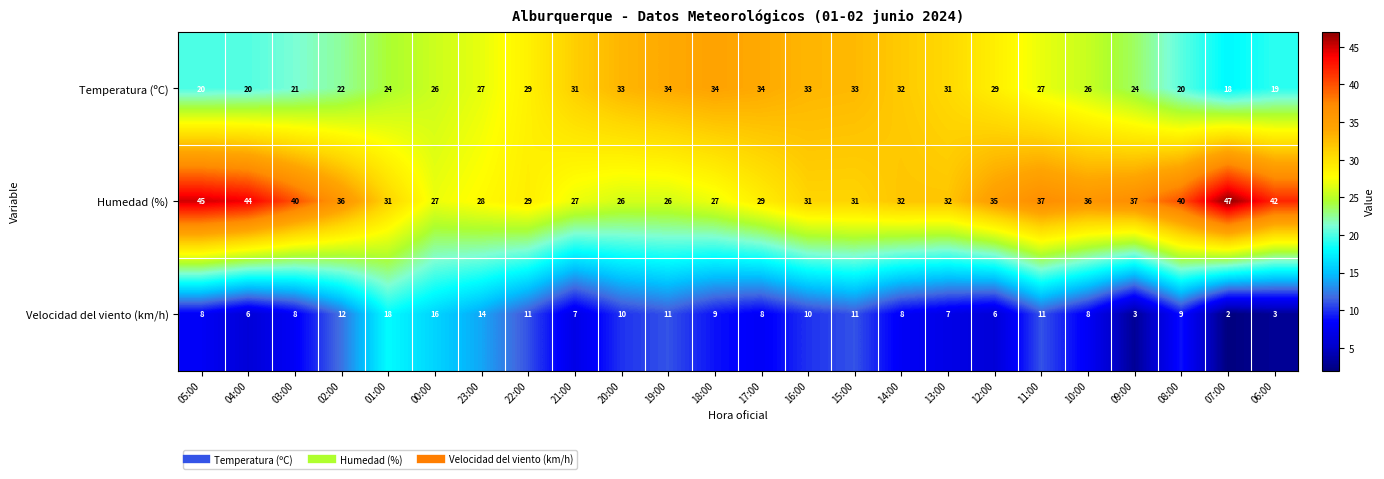

What is the sum of the Humedad (%) values at 00:00 and 09:00?

64